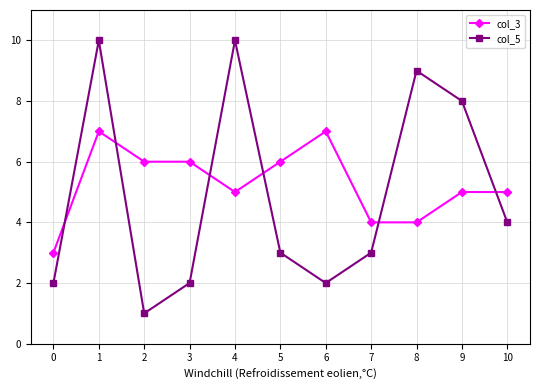

Between 1 and 6, which series saw the biggest shift?

col_5